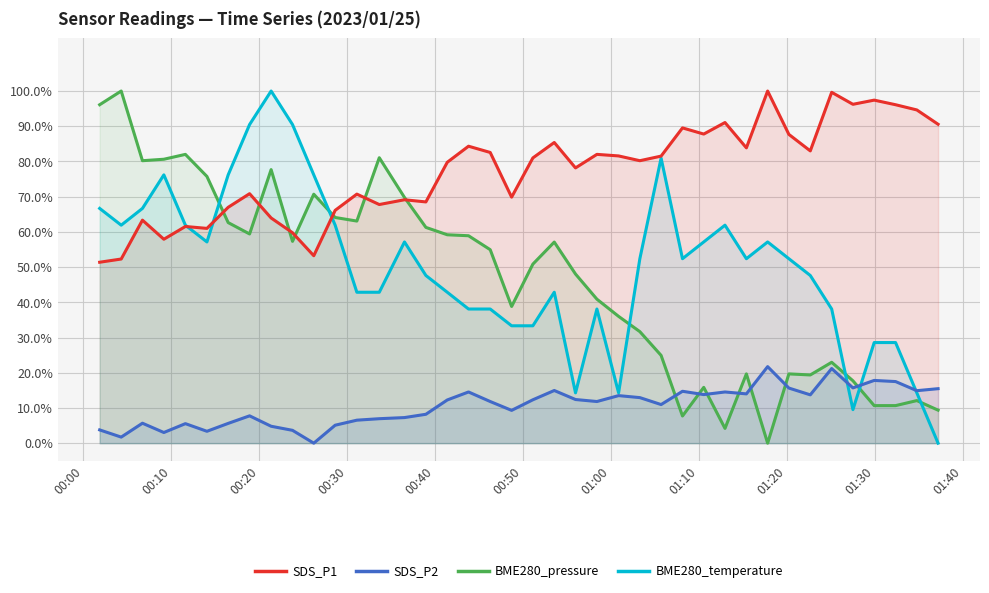

Does the chart have visible grid lines?

Yes